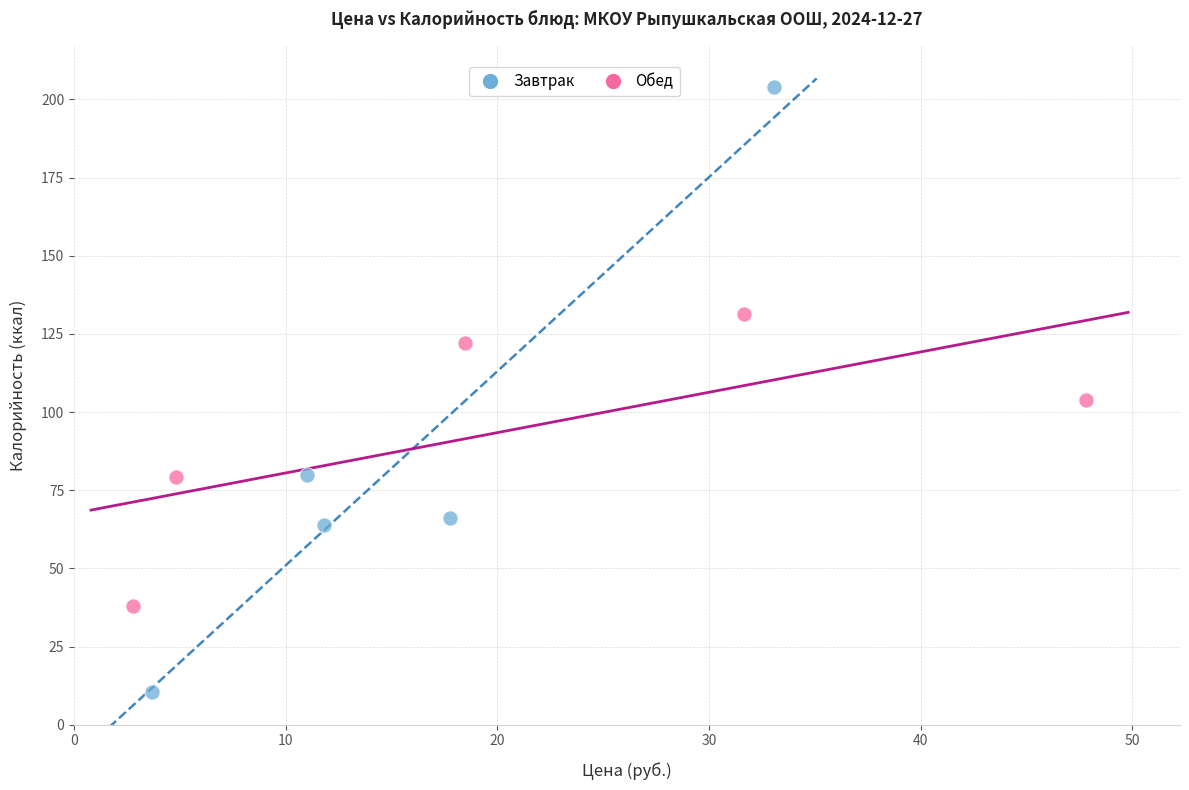

Which series has the largest Y range (max minus min)?

Завтрак